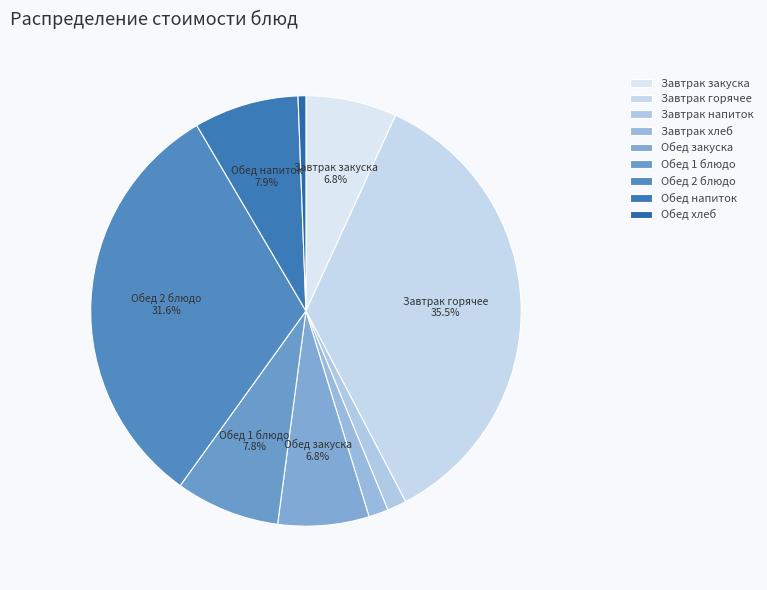

How many slices are in this pie chart?

9